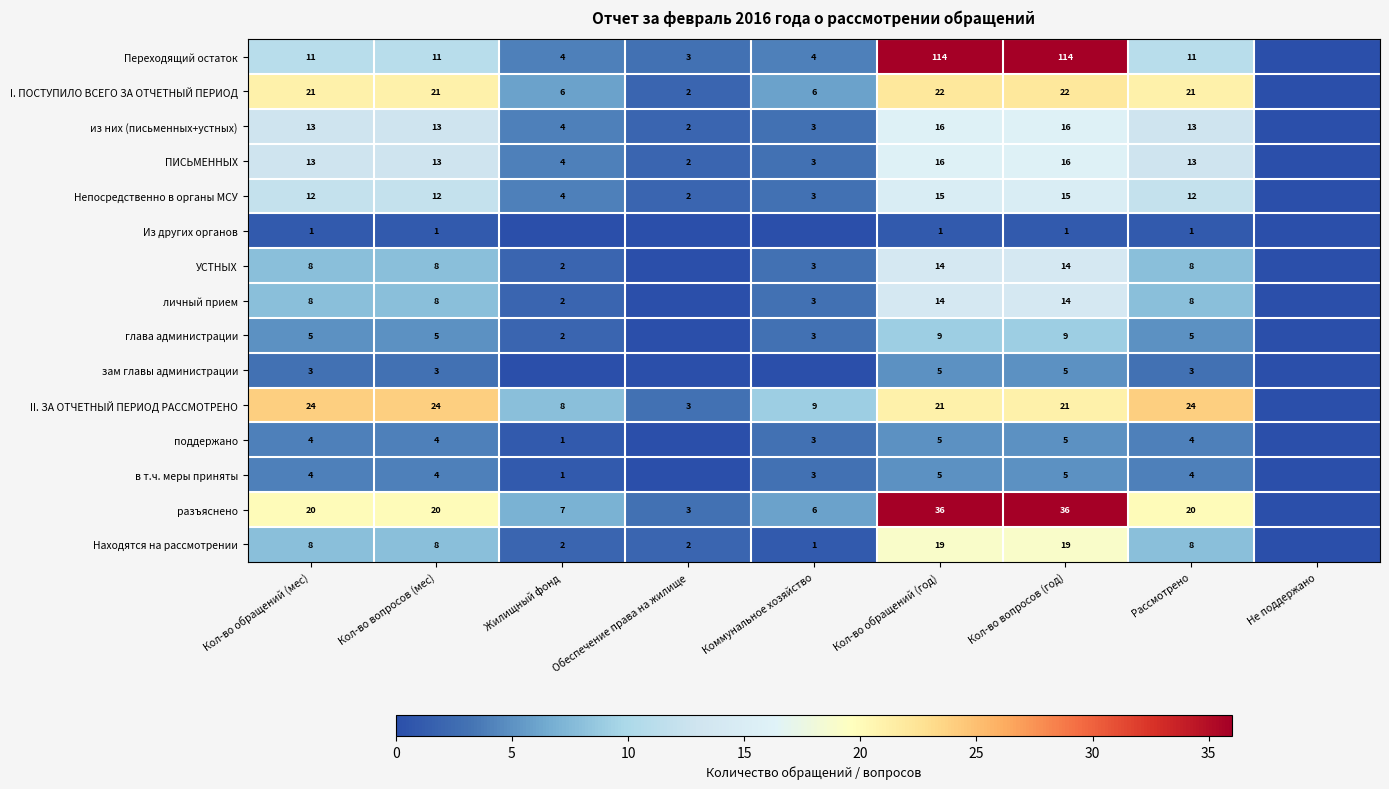

What is the difference between the highest and lowest values at Кол-во обращений (год)?

113